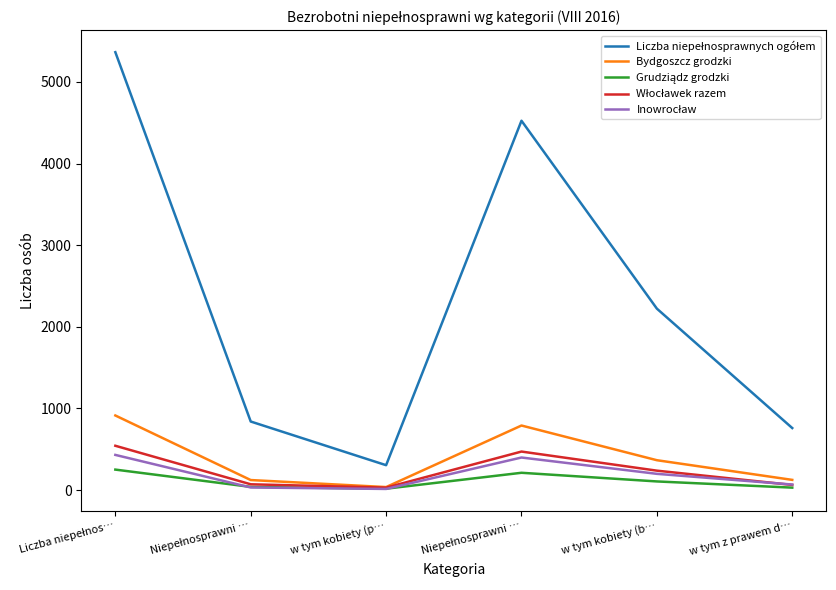

What is the lowest value of the Liczba niepełnosprawnych ogółem series?

305